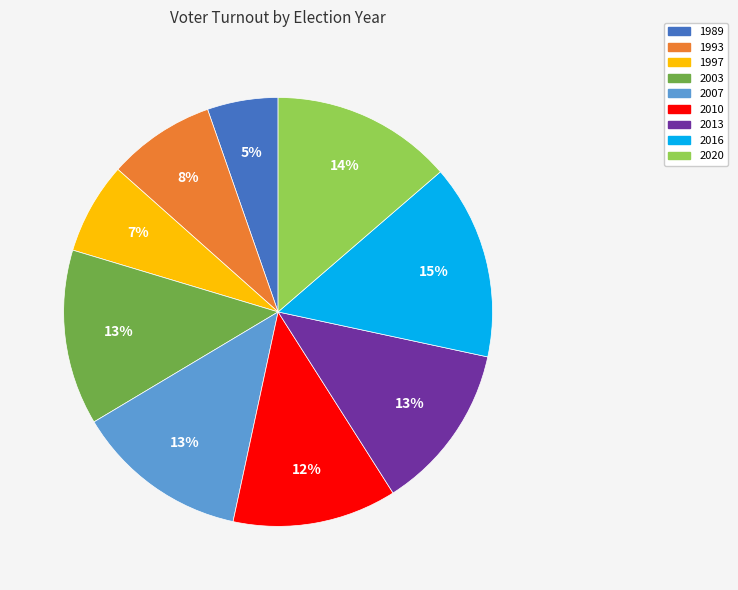

To the nearest percent, what is the average slice percentage?

11%